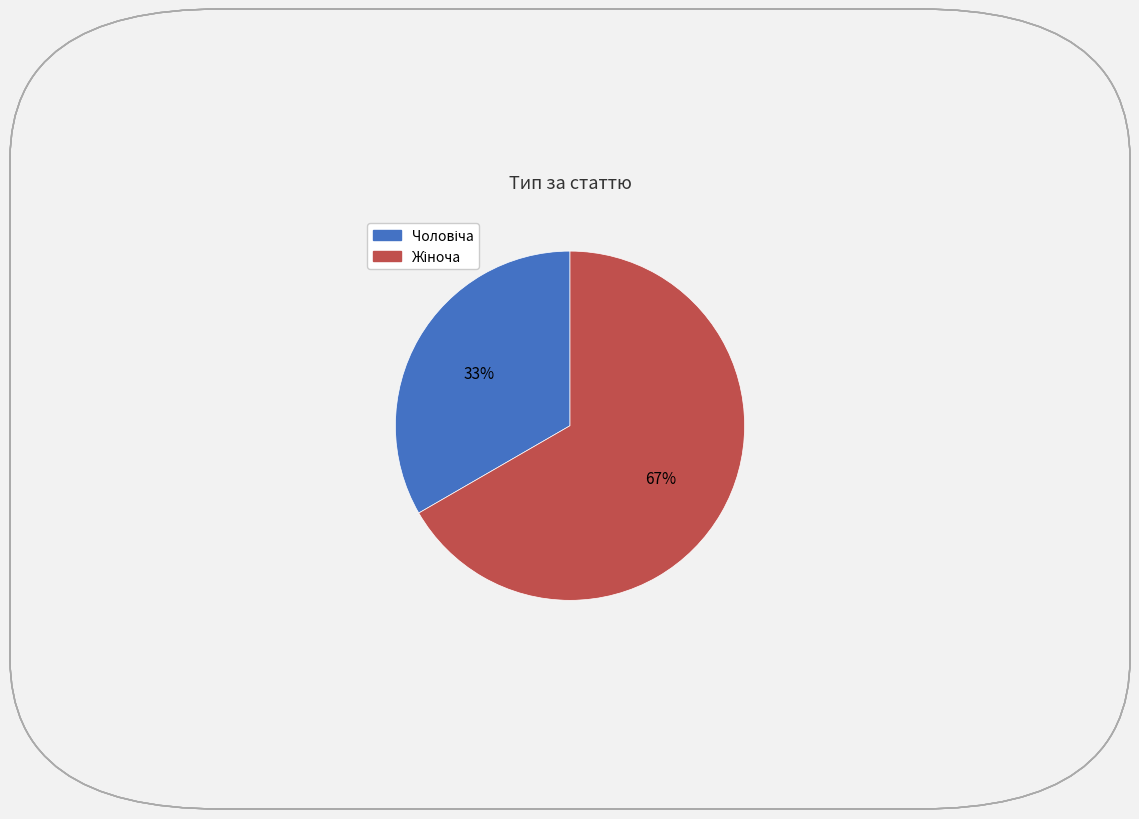

Does any single category account for the majority?

Yes